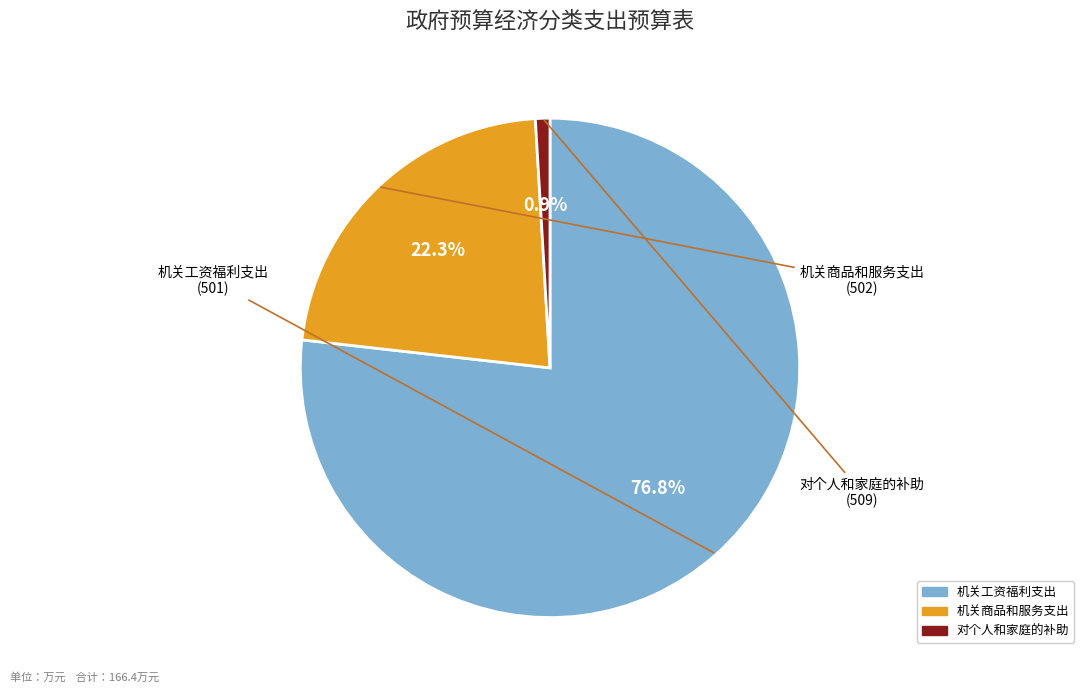

Which category has the smallest portion of the pie?

对个人和家庭的补助